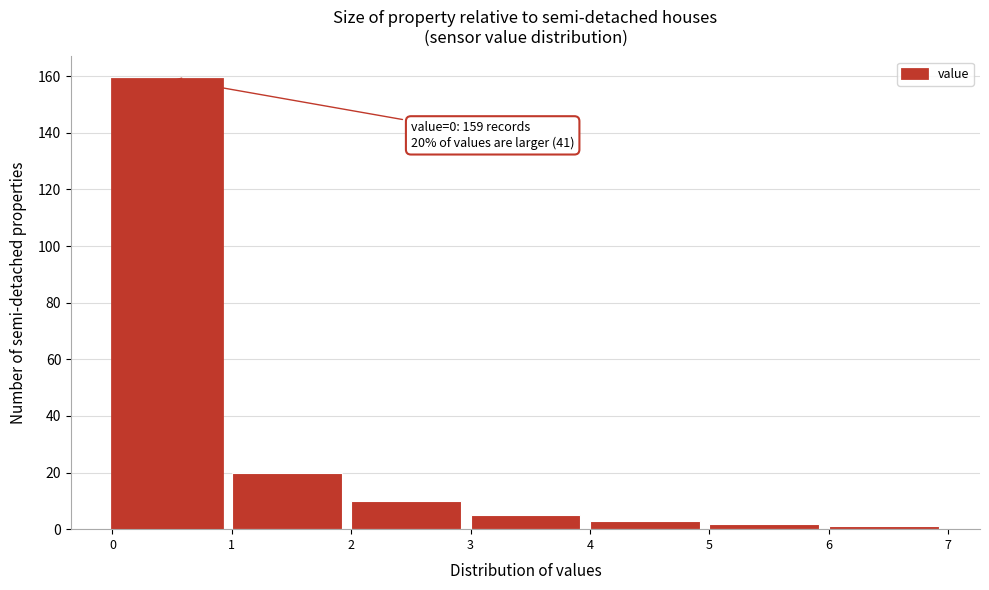

Which range on the x-axis has the tallest bar?

0 to 1